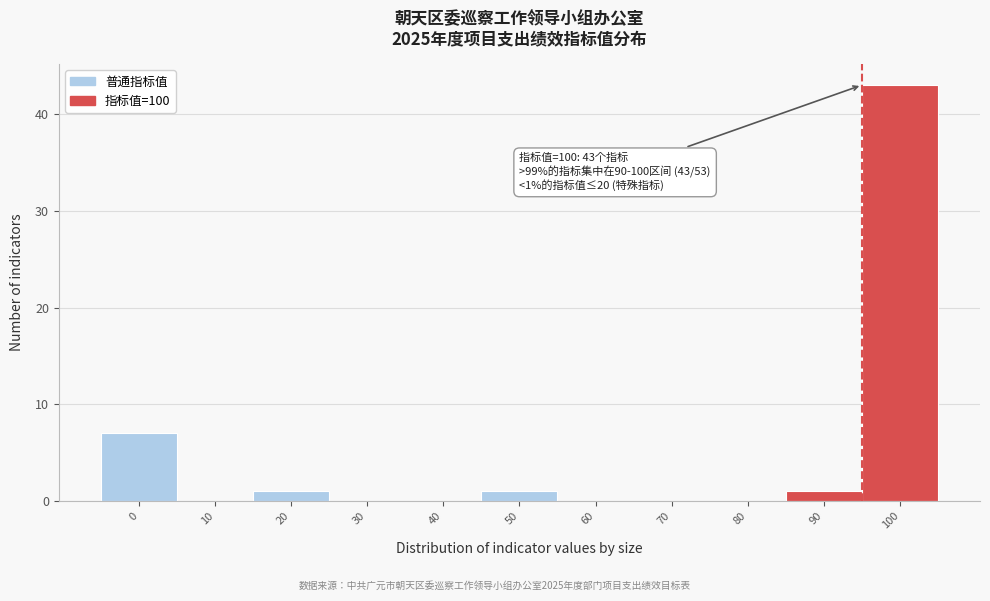

Reading right to left, transcribe all the data shown in this chart.

100=43	90=1	80=0	70=0	60=0	50=1	40=0	30=0	20=1	10=0	0=7